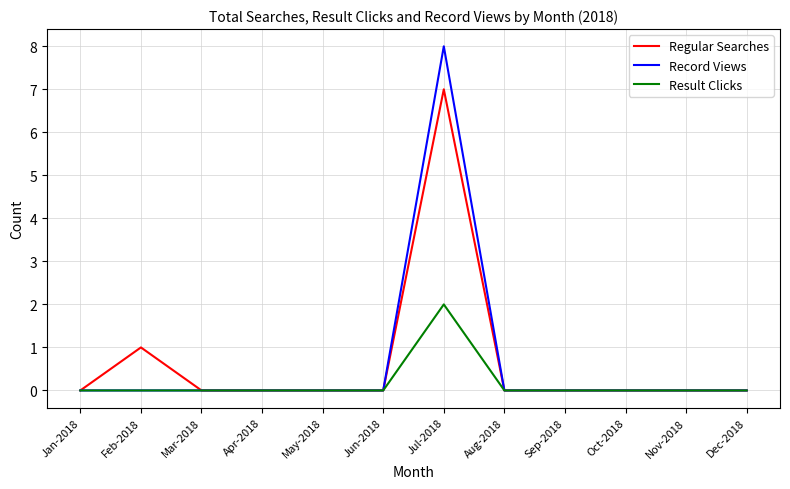

At which category is the sum across all series the highest?

Jul-2018